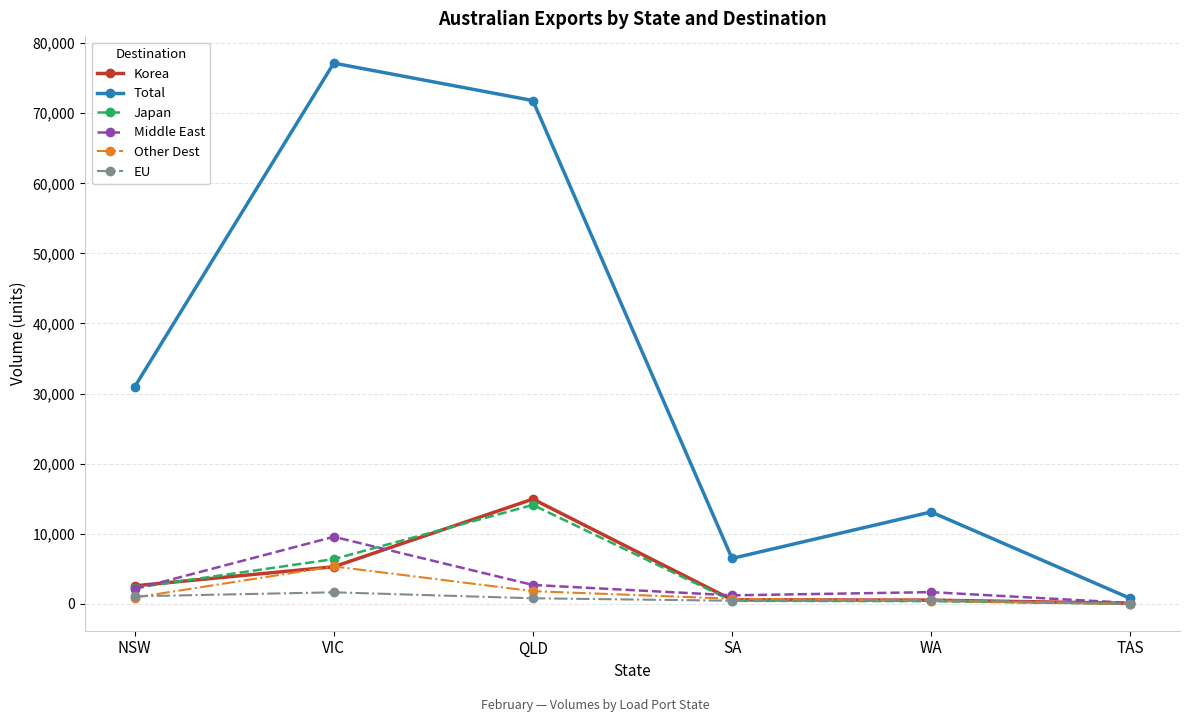

The Other Dest series shows 1789 at QLD. True or false?

True